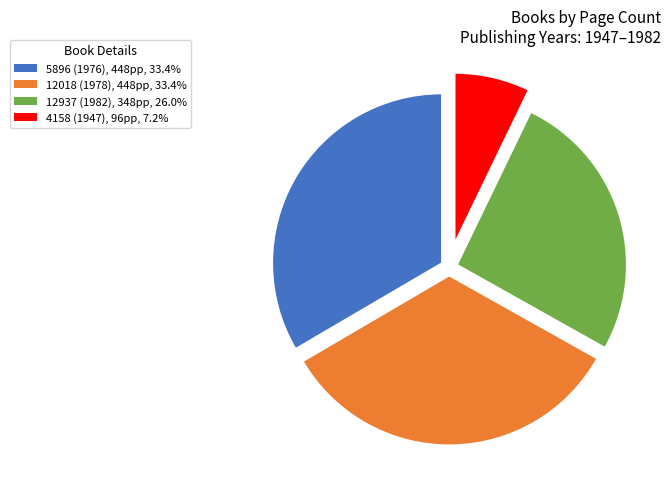

Is 4158 (1947), 96pp, 7.2% the majority of the pie?

No